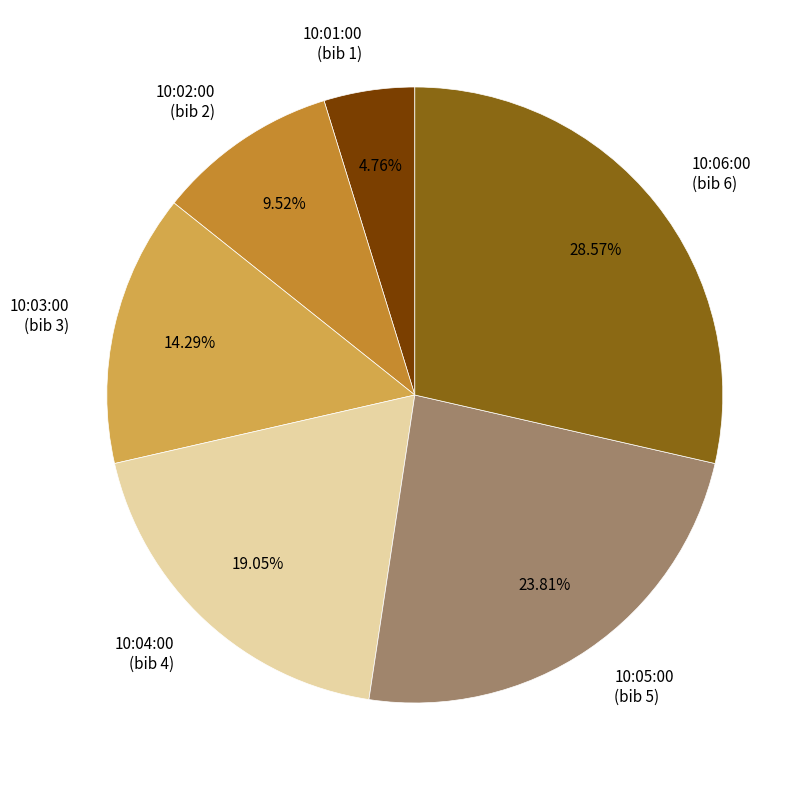

Combined, do 10:04:00 (bib 4) and 10:02:00 (bib 2) account for over 50%?

No